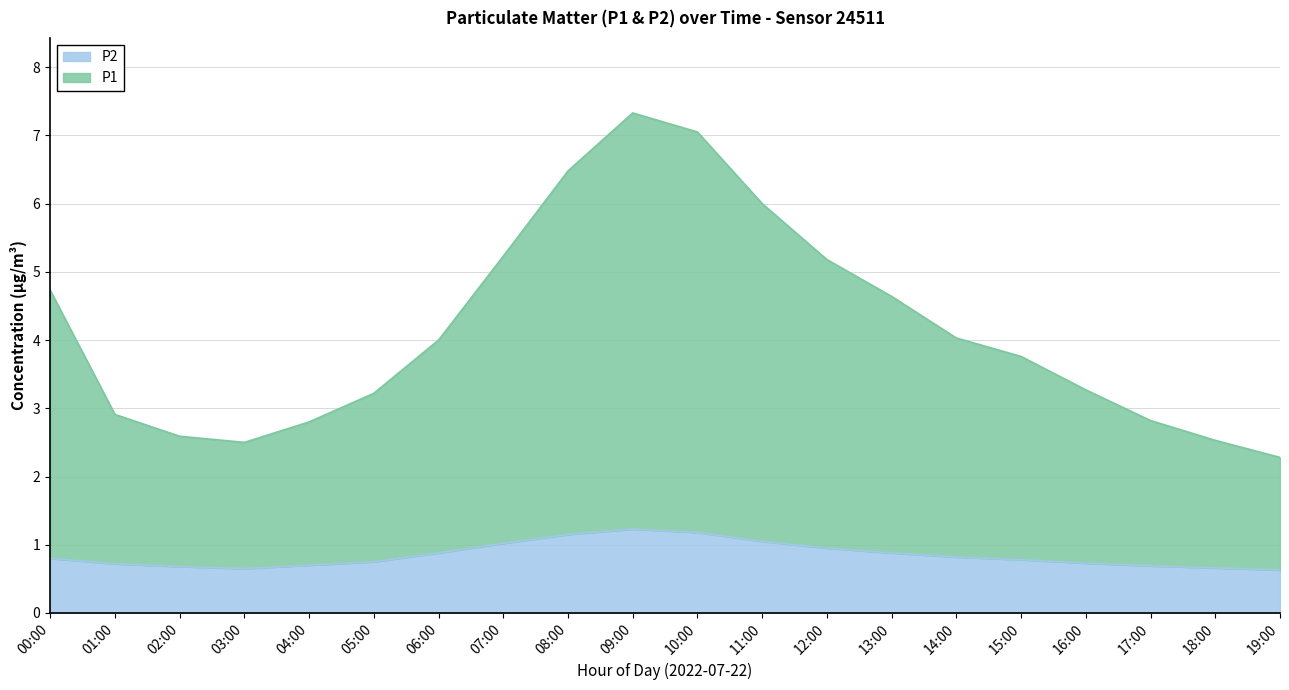

Rank the series by their average value, from highest to lowest.

P1, P2